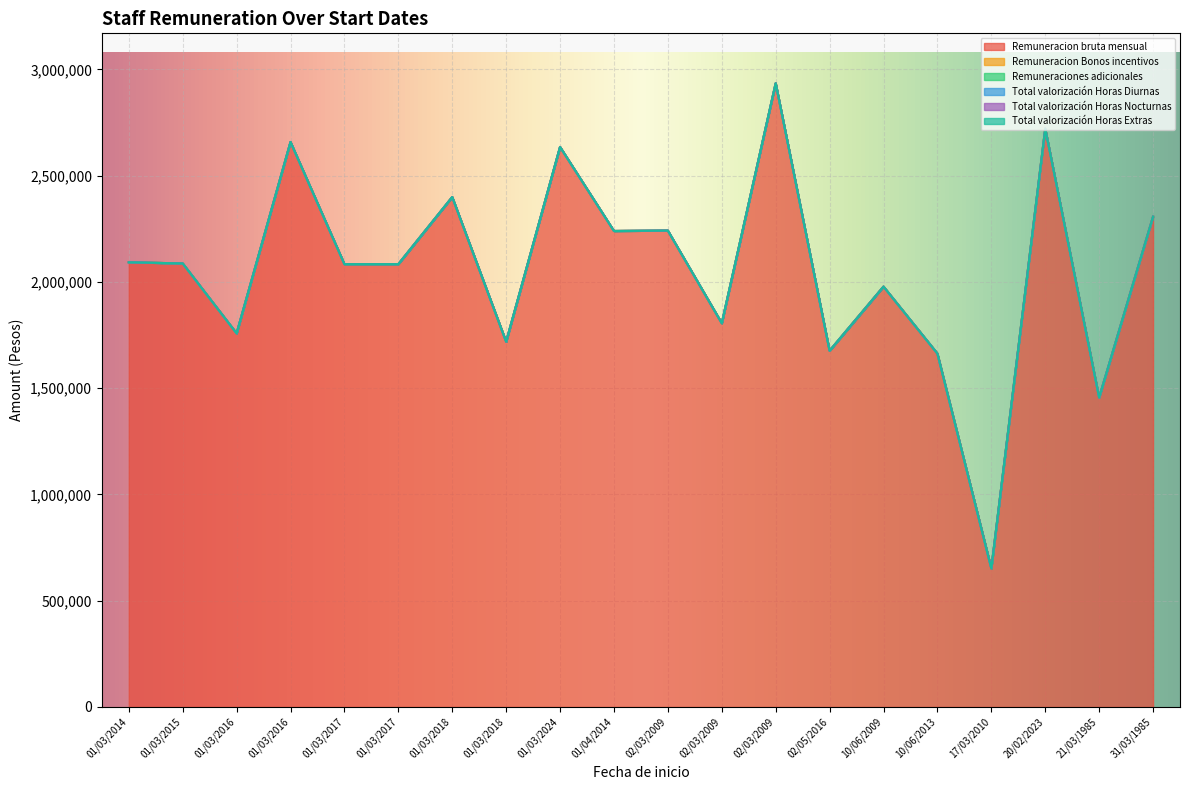

Which label corresponds to the largest value in the chart?

02/03/2009